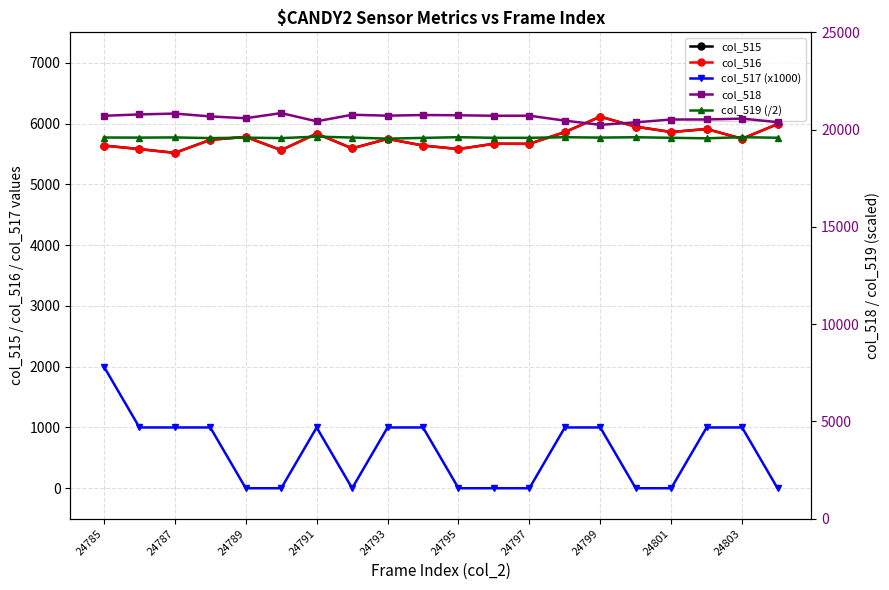

Is it true that col_519 (/2) equals 19608.0 at 13?

True